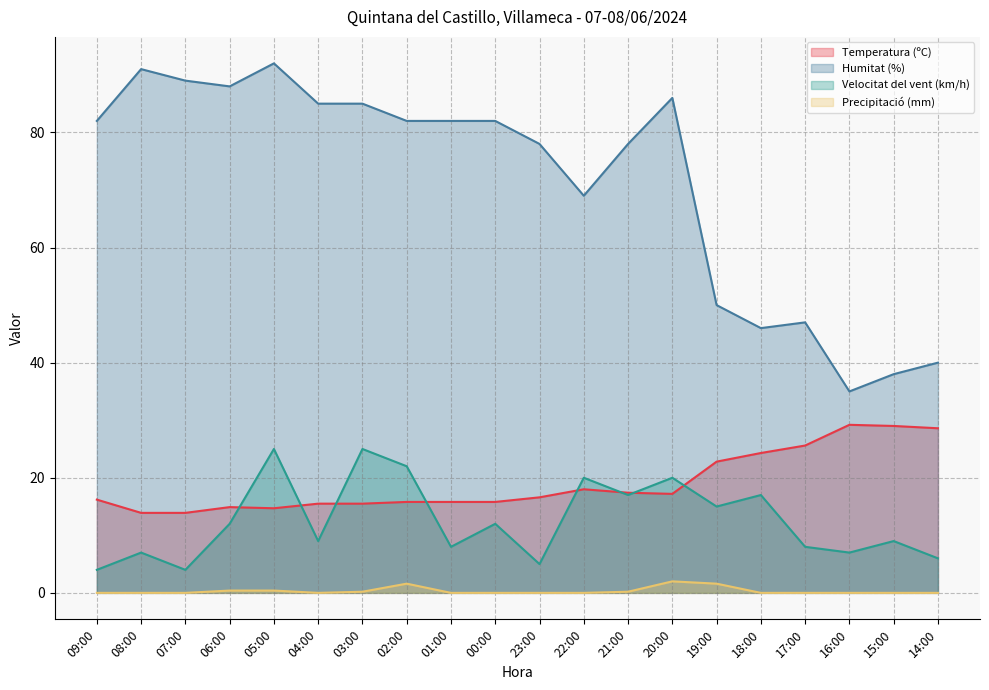

True or false: Precipitació (mm) and Temperatura (ºC) cross at least once.

False